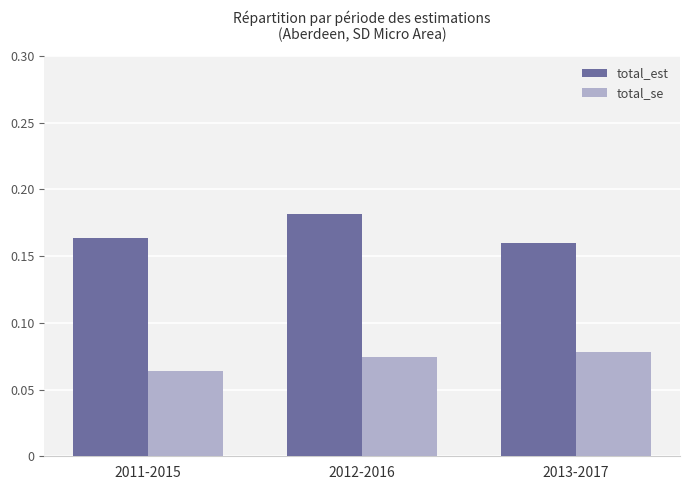

What position from the left is 2012-2016?

2